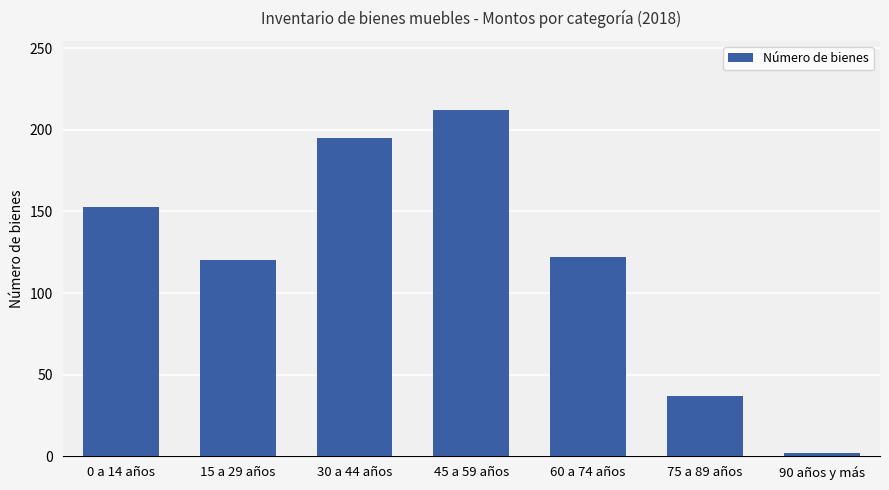

What is the ratio of the value at 75 a 89 años to the value at 45 a 59 años?

0.2